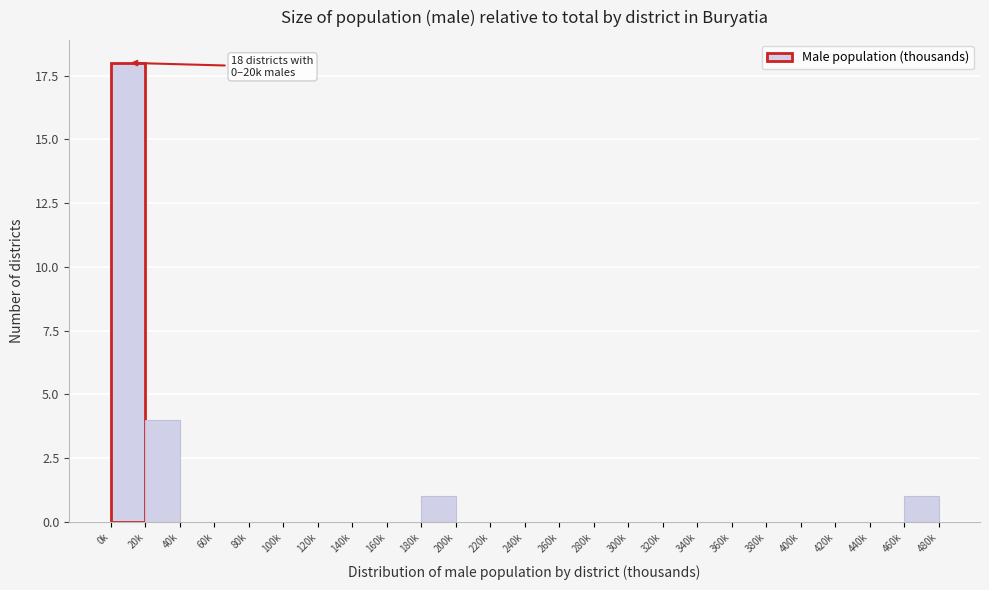

Reading left to right, list all the values displayed in this chart.

0k=18	20k=4	40k=0	60k=0	80k=0	100k=0	120k=0	140k=0	160k=0	180k=1	200k=0	220k=0	240k=0	260k=0	280k=0	300k=0	320k=0	340k=0	360k=0	380k=0	400k=0	420k=0	440k=0	460k=1